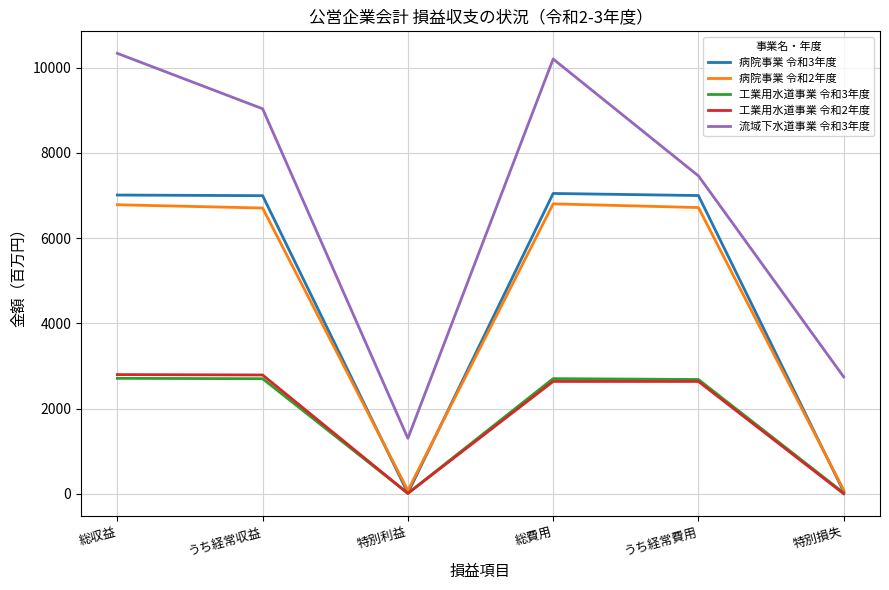

Is it true that 工業用水道事業 令和3年度 equals 2700 at うち経常収益?

True